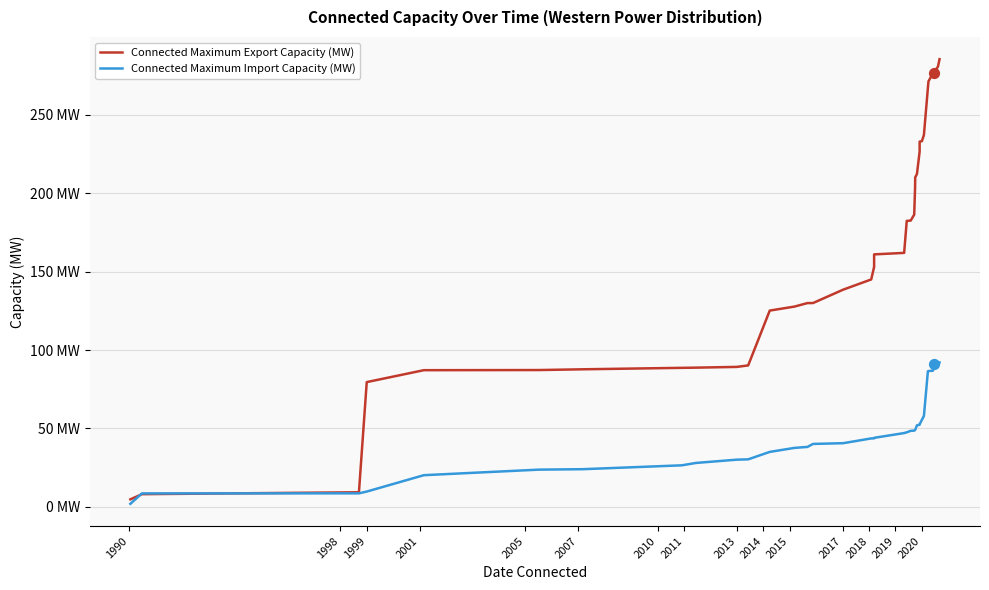

Which series reaches the minimum Y coordinate?

Connected Maximum Import Capacity (MW)